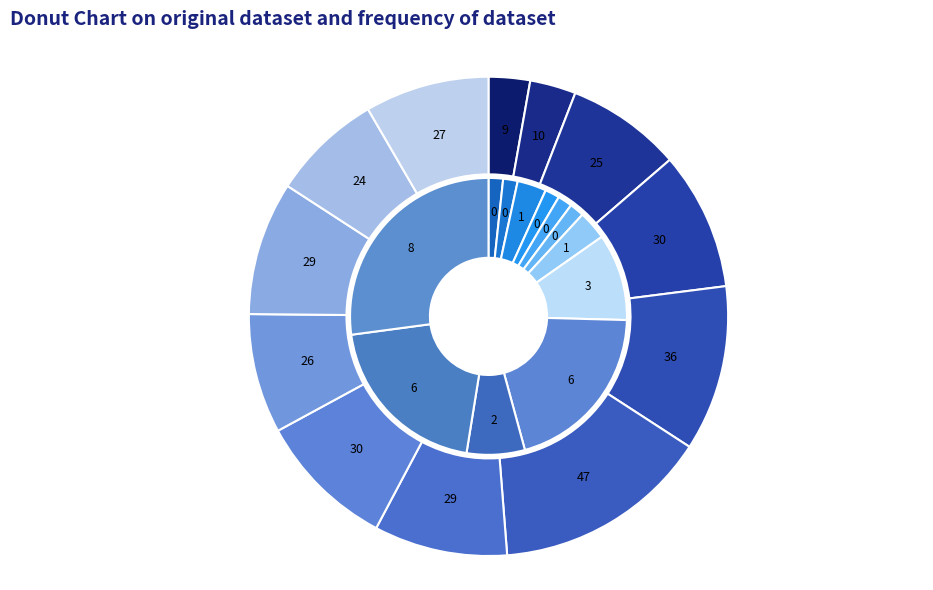

What percentage is the 2023-04 slice, to the nearest percent?

7%